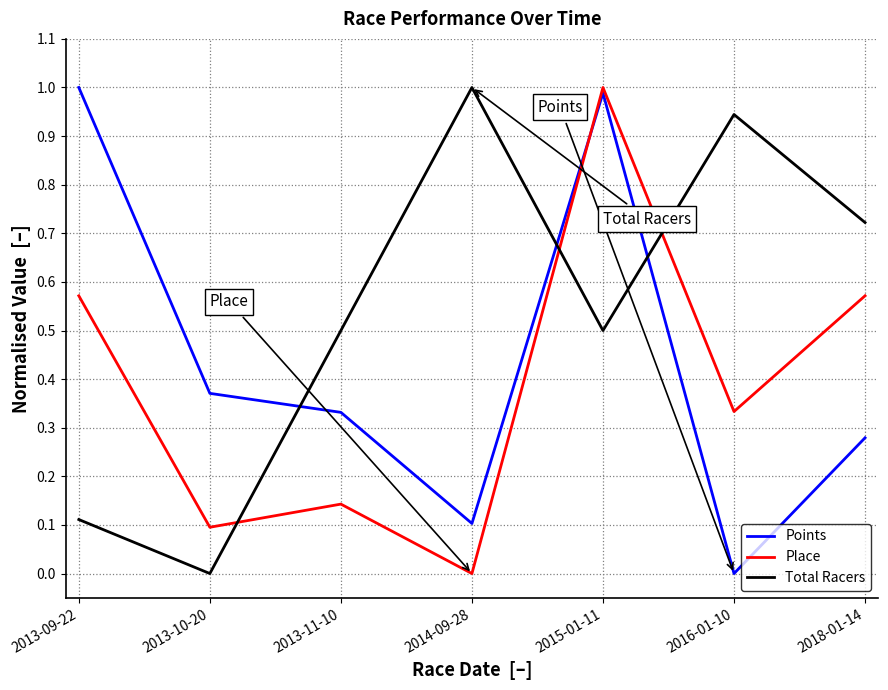

What is the spread (max minus min) of values at 2014-09-28?

1.0